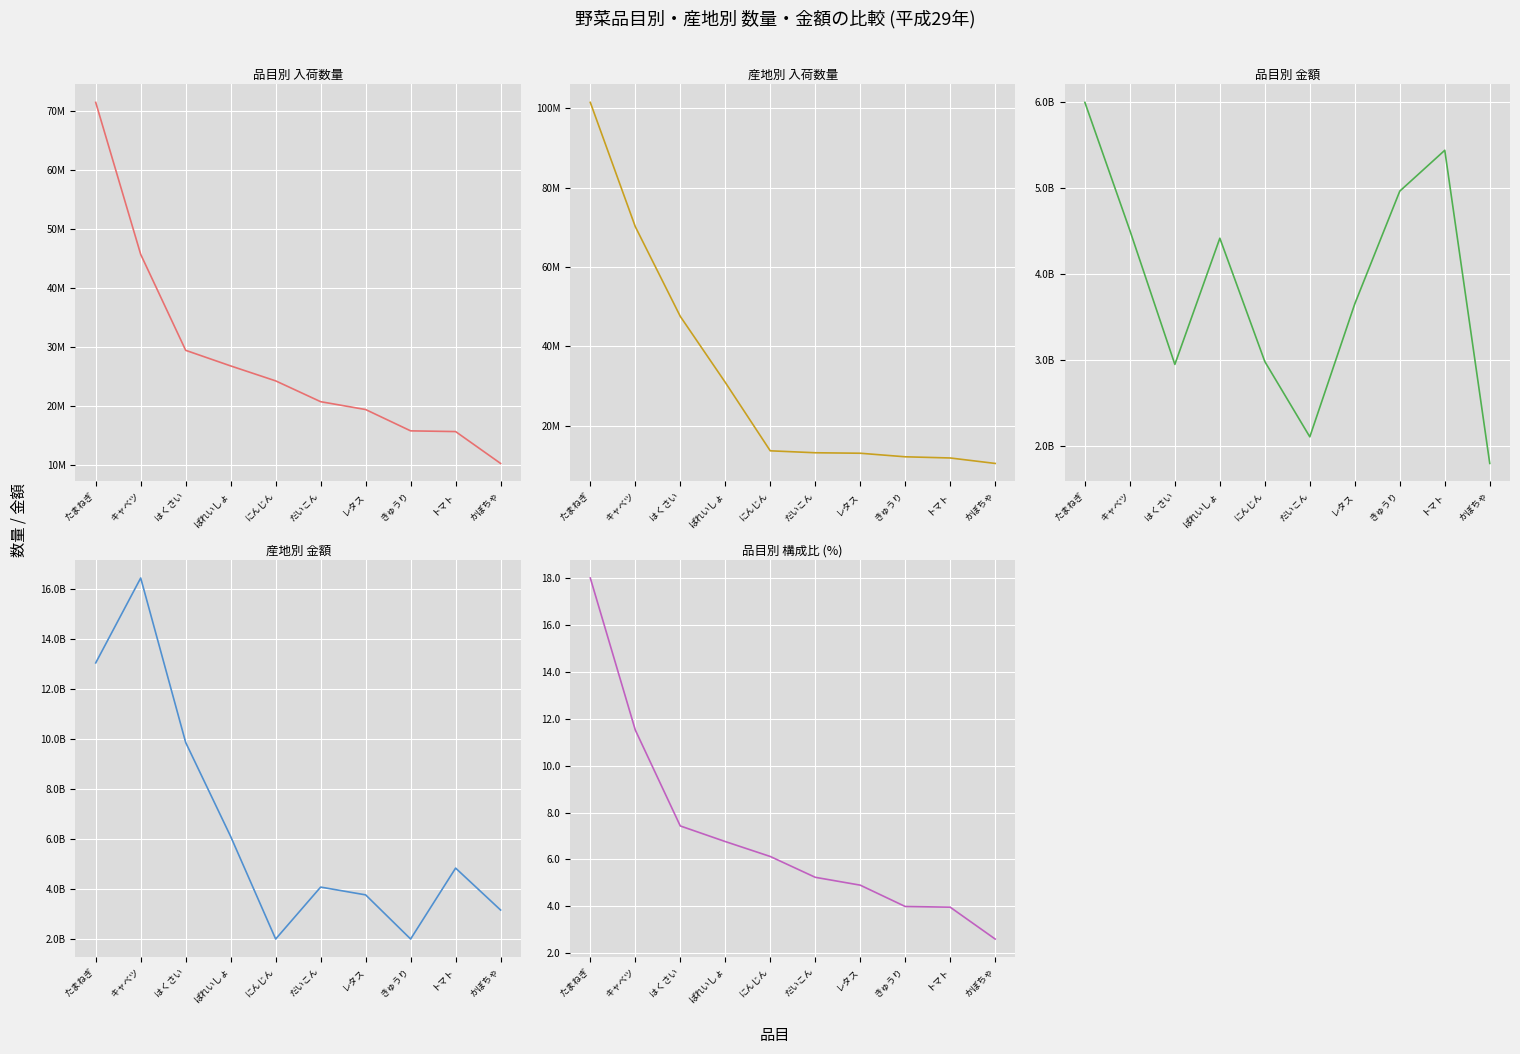

What is the difference between the maximum and minimum values in the 構成比(品目) series?

15.4